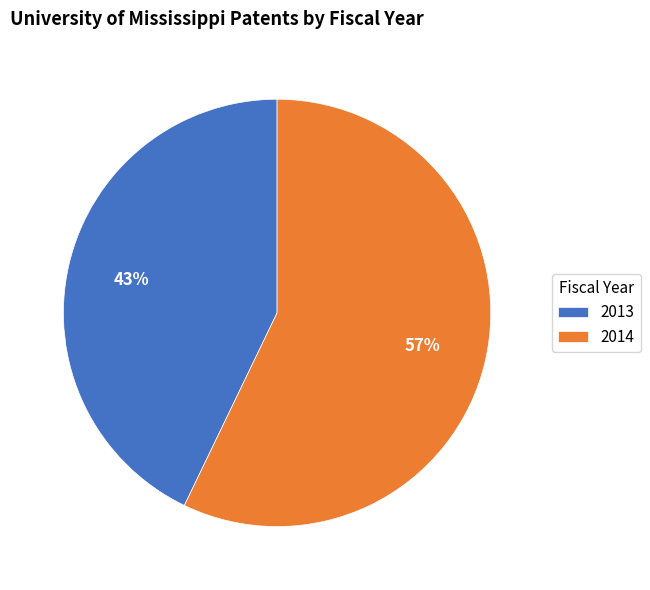

What percentage is the 2013 slice, to the nearest percent?

43%